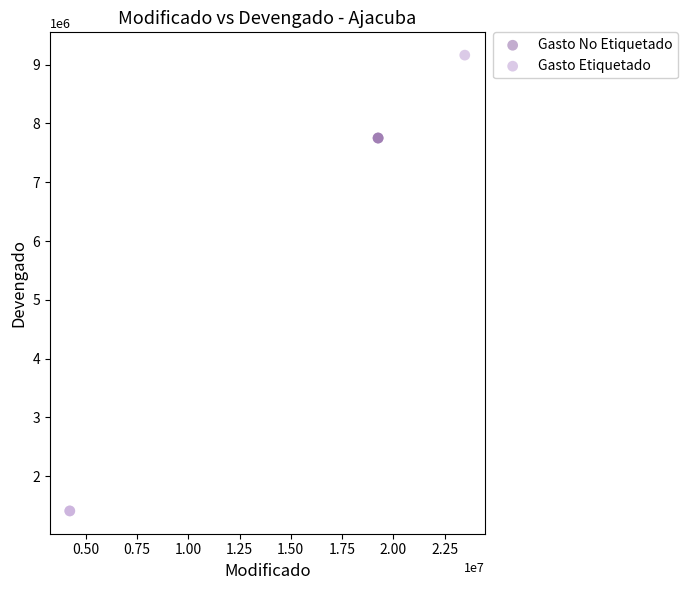

Which series contains the highest Y value?

Gasto Etiquetado